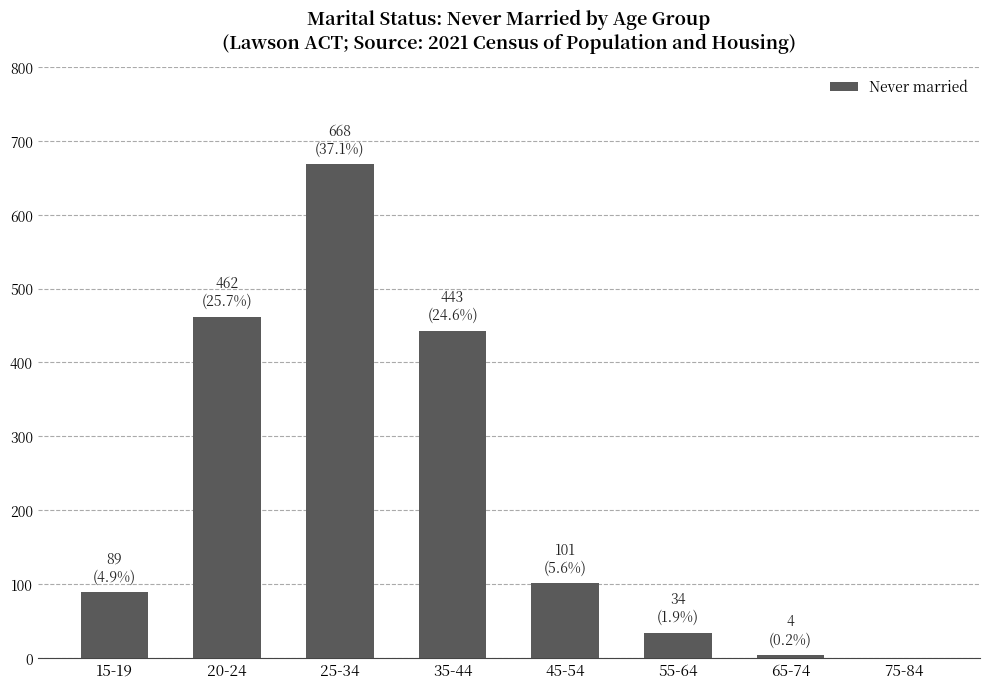

What is the maximum value shown in the chart?

668